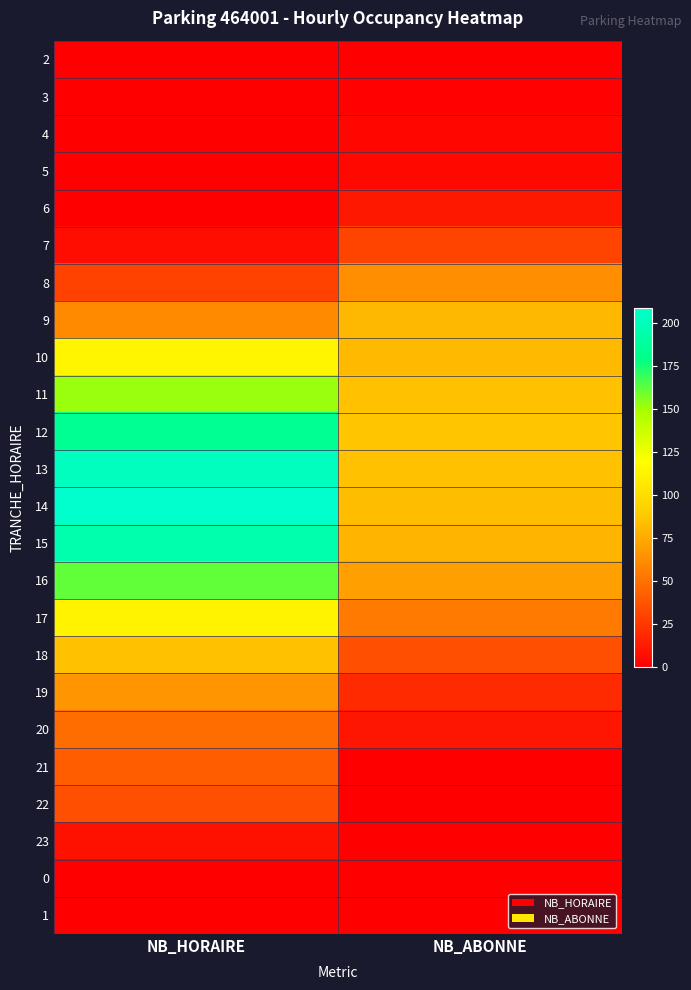

Reading right to left, list all the values displayed in this chart.

2: NB_ABONNE=0	NB_HORAIRE=0
3: NB_ABONNE=1	NB_HORAIRE=0
4: NB_ABONNE=3	NB_HORAIRE=0
5: NB_ABONNE=4	NB_HORAIRE=0
6: NB_ABONNE=11	NB_HORAIRE=0
7: NB_ABONNE=30	NB_HORAIRE=6
8: NB_ABONNE=63	NB_HORAIRE=29
9: NB_ABONNE=81	NB_HORAIRE=61
10: NB_ABONNE=82	NB_HORAIRE=114
11: NB_ABONNE=85	NB_HORAIRE=152
12: NB_ABONNE=87	NB_HORAIRE=184
13: NB_ABONNE=85	NB_HORAIRE=203
14: NB_ABONNE=83	NB_HORAIRE=209
15: NB_ABONNE=80	NB_HORAIRE=195
16: NB_ABONNE=70	NB_HORAIRE=162
17: NB_ABONNE=54	NB_HORAIRE=113
18: NB_ABONNE=35	NB_HORAIRE=85
19: NB_ABONNE=19	NB_HORAIRE=66
20: NB_ABONNE=10	NB_HORAIRE=48
21: NB_ABONNE=0	NB_HORAIRE=41
22: NB_ABONNE=0	NB_HORAIRE=35
23: NB_ABONNE=0	NB_HORAIRE=8
0: NB_ABONNE=0	NB_HORAIRE=0
1: NB_ABONNE=0	NB_HORAIRE=0